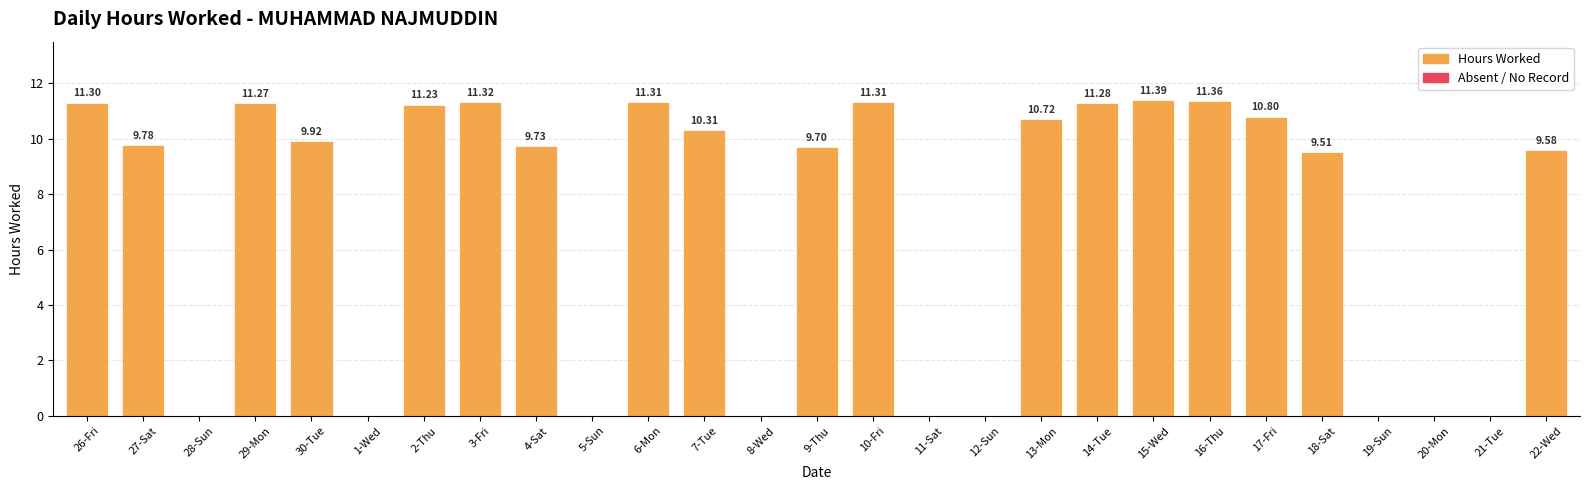

Is it true that the value at 5-Sun is -7.2?

False